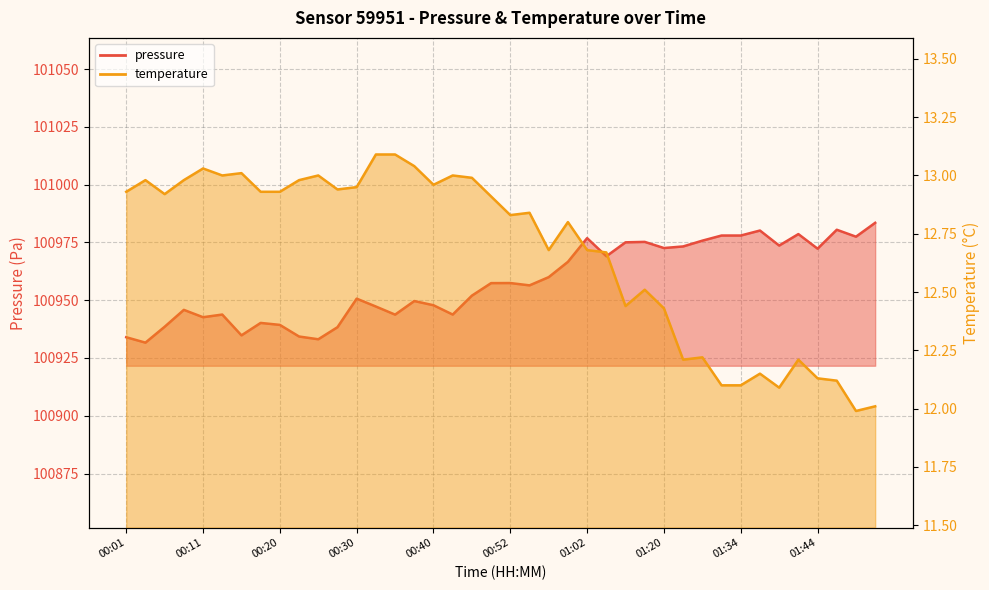

How many values in the pressure series exceed 100957?

20